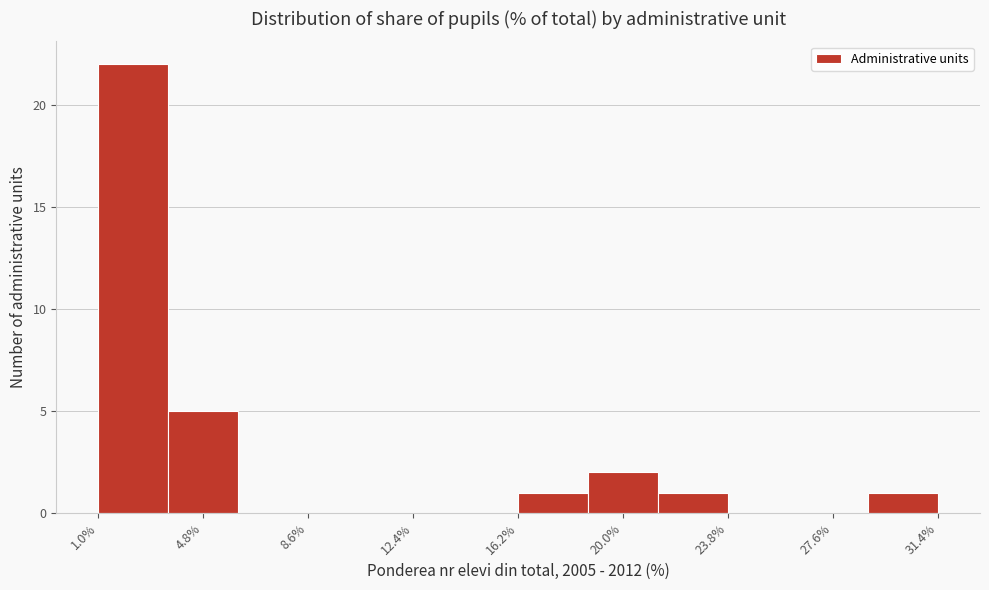

Reading left to right, transcribe this chart: for each bar, give the range it covers on the x-axis and its height. Neither the bar edges nor the heights are printed on the chart, so give them approximately, as read against the axes.

1.0 to 3.5: 22
3.5 to 6.0: 5
6.0 to 8.5: 0
8.5 to 11.0: 0
11.0 to 13.5: 0
13.5 to 16.0: 0
16.0 to 18.5: 1
18.5 to 21.5: 2
21.5 to 24.0: 1
24.0 to 26.5: 0
26.5 to 29.0: 0
29.0 to 31.5: 1